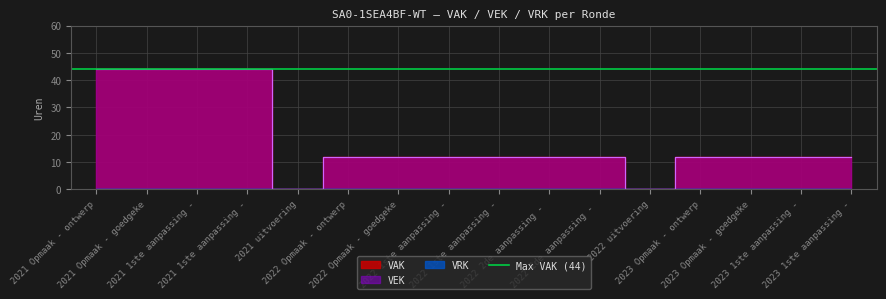

How many interior local valleys does the VEK series have?

2